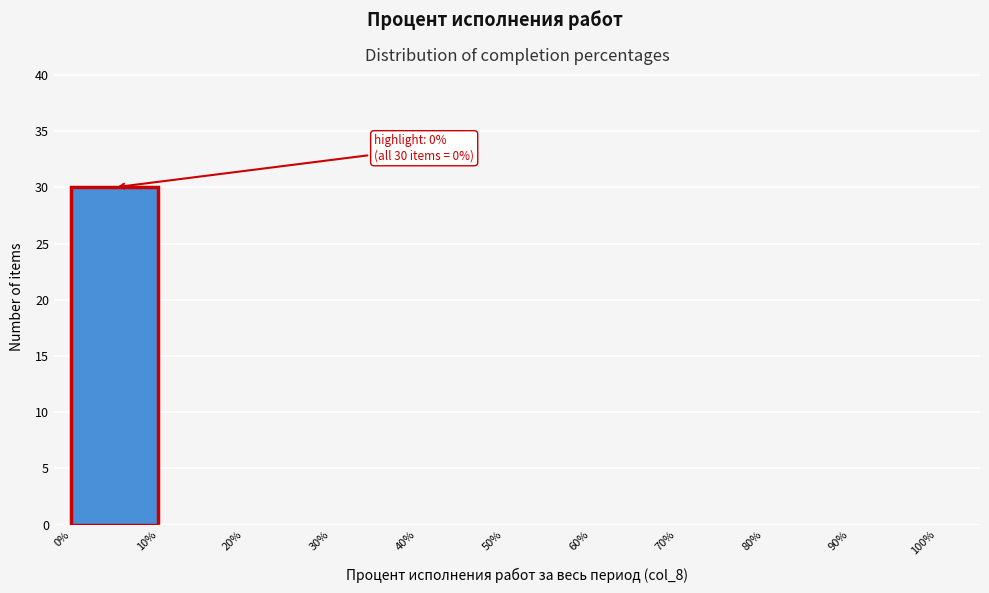

Which range on the x-axis has the tallest bar?

0% to 10%